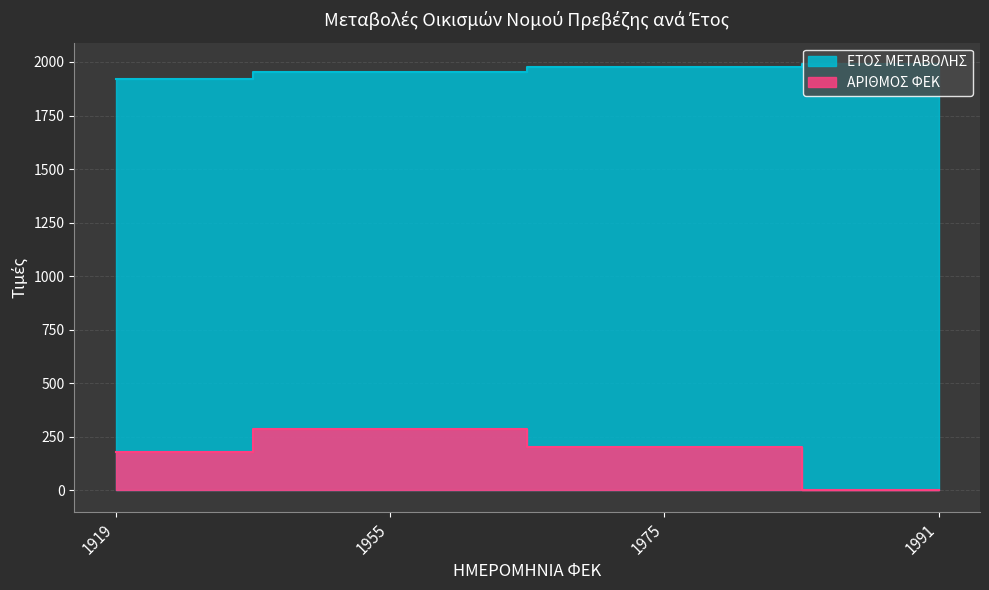

Which series changed the most between 1919 and 1991?

ΑΡΙΘΜΟΣ ΦΕΚ